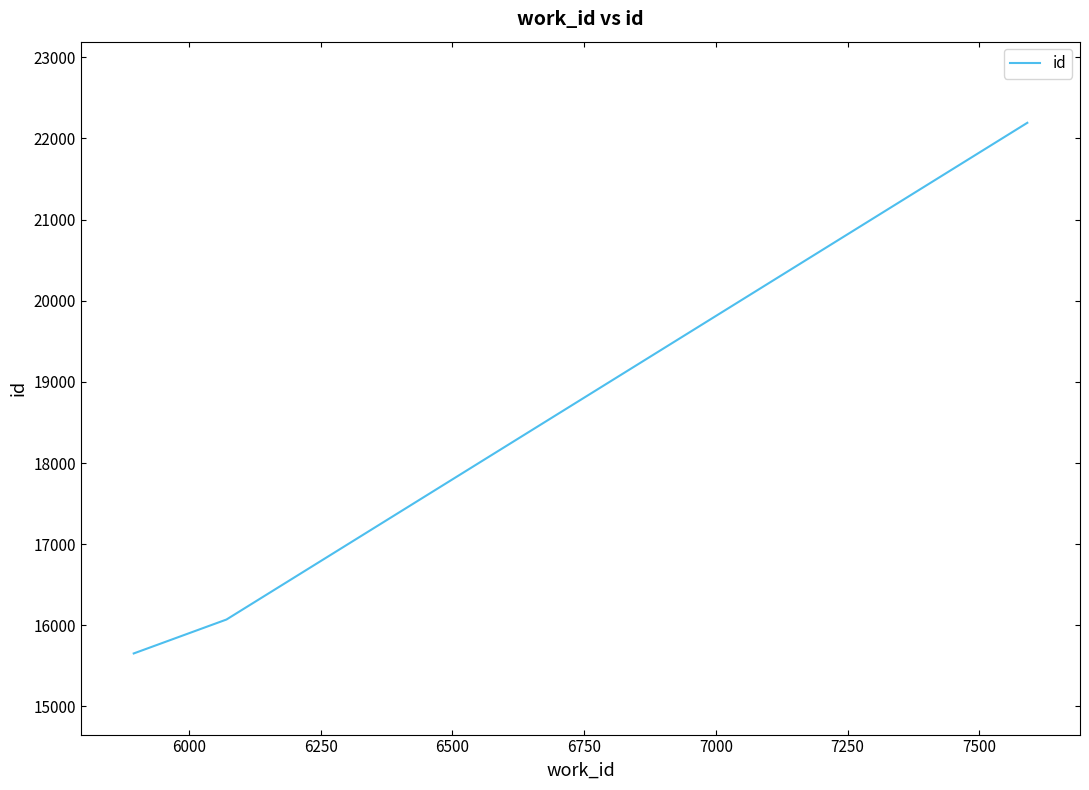

What is the difference between the maximum and minimum values?

6540